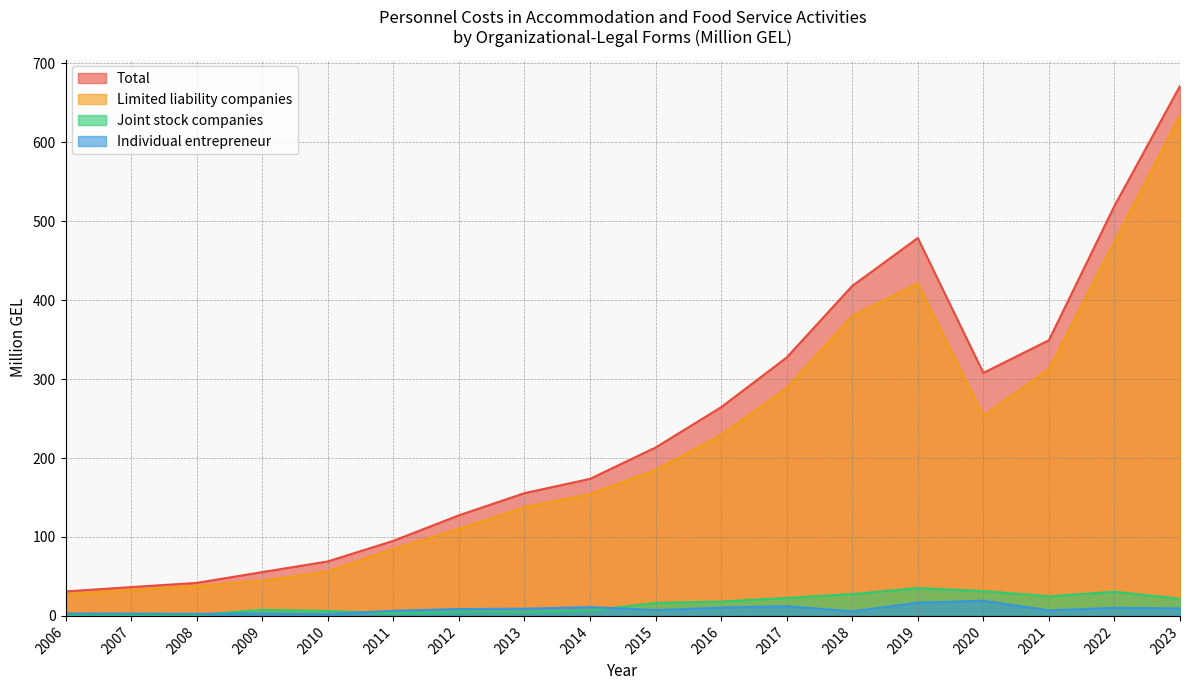

Reading left to right, extract all data points from this chart.

Total: 31.0	36.5	41.8	55.5	69.0	95.1	127.4	155.5	173.6	213.3	264.3	327.3	418.0	478.7	307.8	349.2	519.4	671.2
Limited liability companies: 27.6	32.7	38.0	44.6	56.4	84.7	110.2	137.6	154.4	185.0	229.0	288.5	379.9	421.1	253.4	312.5	474.0	634.2
Joint stock companies: 0.2	0.8	1.0	7.7	6.2	3.0	5.0	4.9	6.9	16.3	18.2	22.8	27.6	35.2	31.4	24.8	30.6	21.7
Individual entrepreneur: 3.1	2.9	2.6	3.0	2.3	6.5	8.7	9.1	11.1	7.4	10.5	12.3	5.8	16.7	19.2	7.0	10.2	9.4